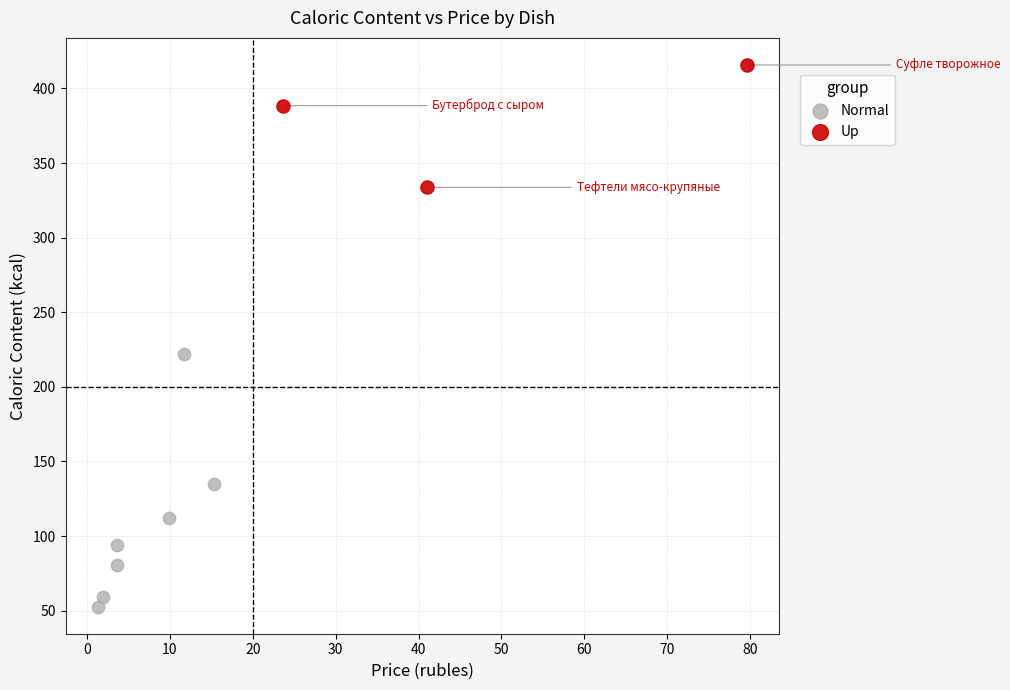

Which series contains the highest Y value?

Up